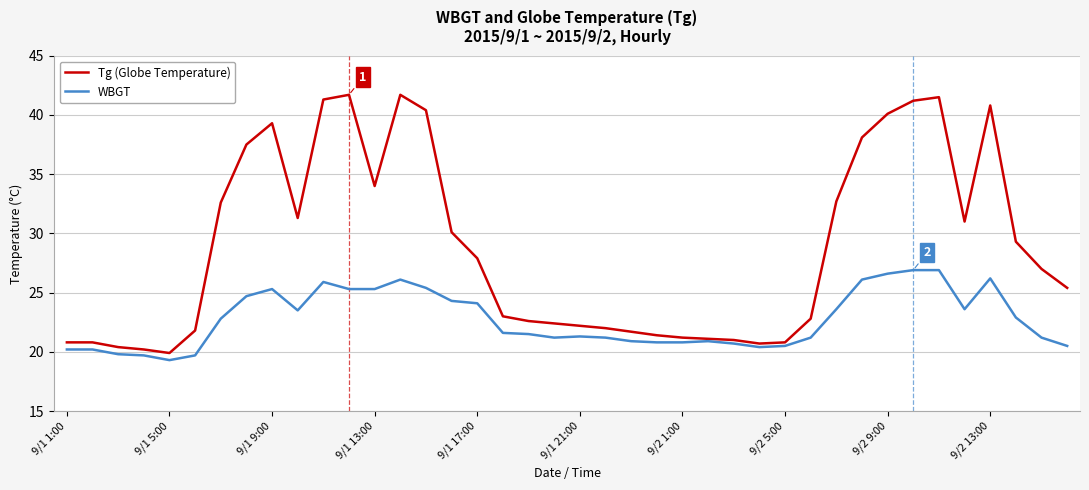

What is the minimum value for Tg (Globe Temperature)?

19.9